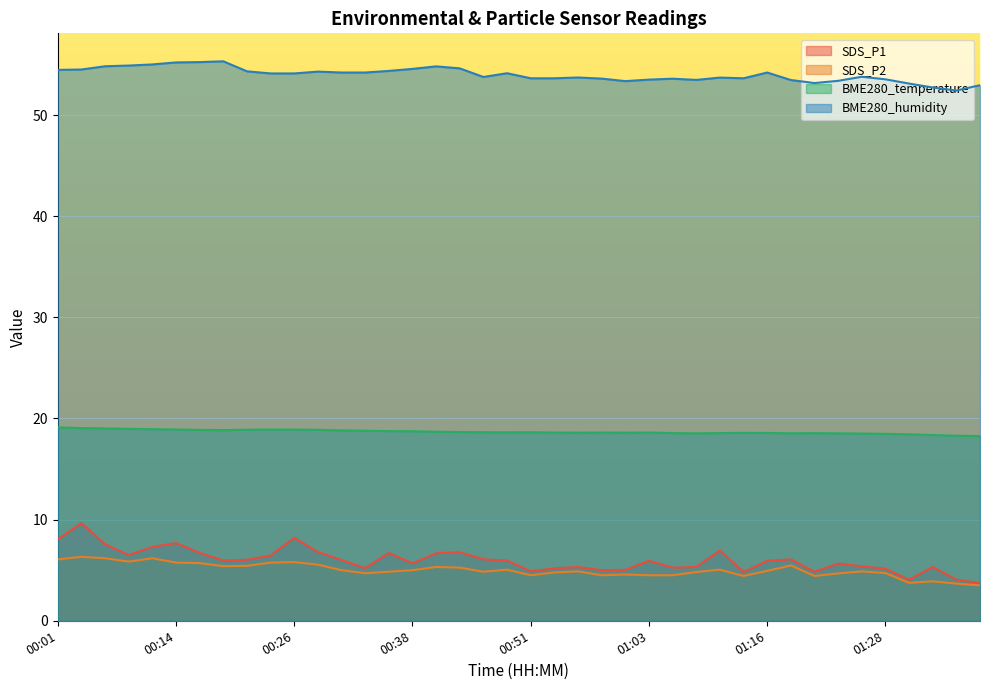

Where is the first local maximum for SDS_P1?

00:04